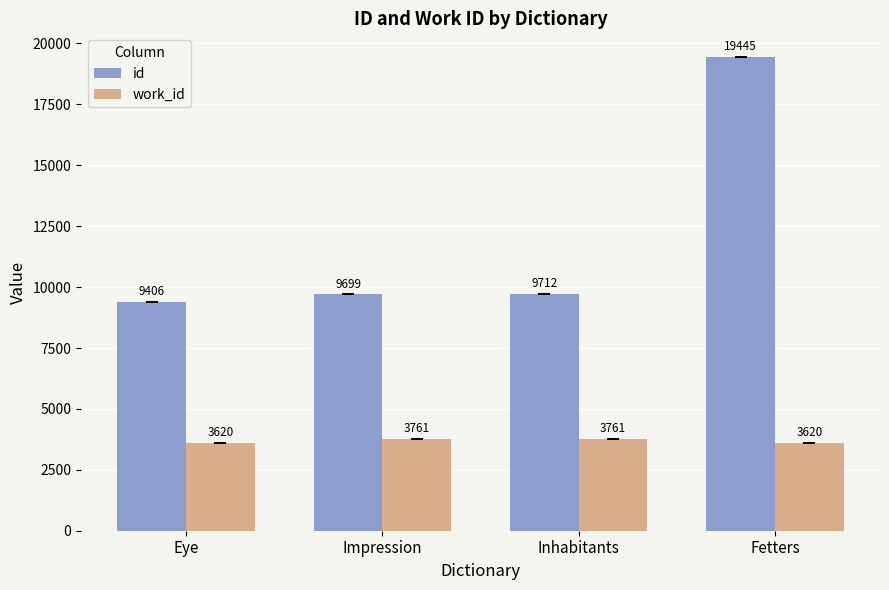

Reading left to right, transcribe all the data shown in this chart.

id: Eye=9406	Impression=9699	Inhabitants=9712	Fetters=19445
work_id: Eye=3620	Impression=3761	Inhabitants=3761	Fetters=3620